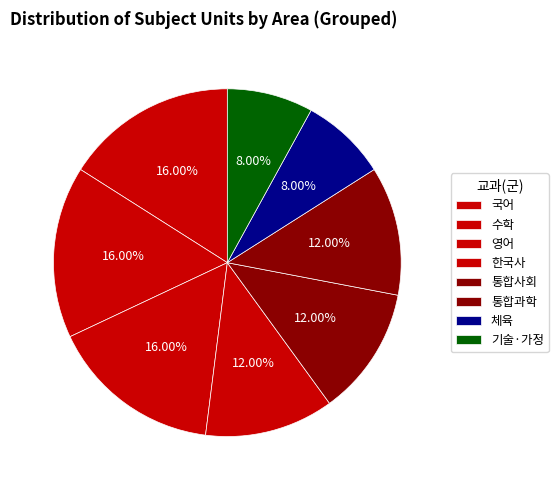

What percentage is NOT represented by 체육?

92.0%